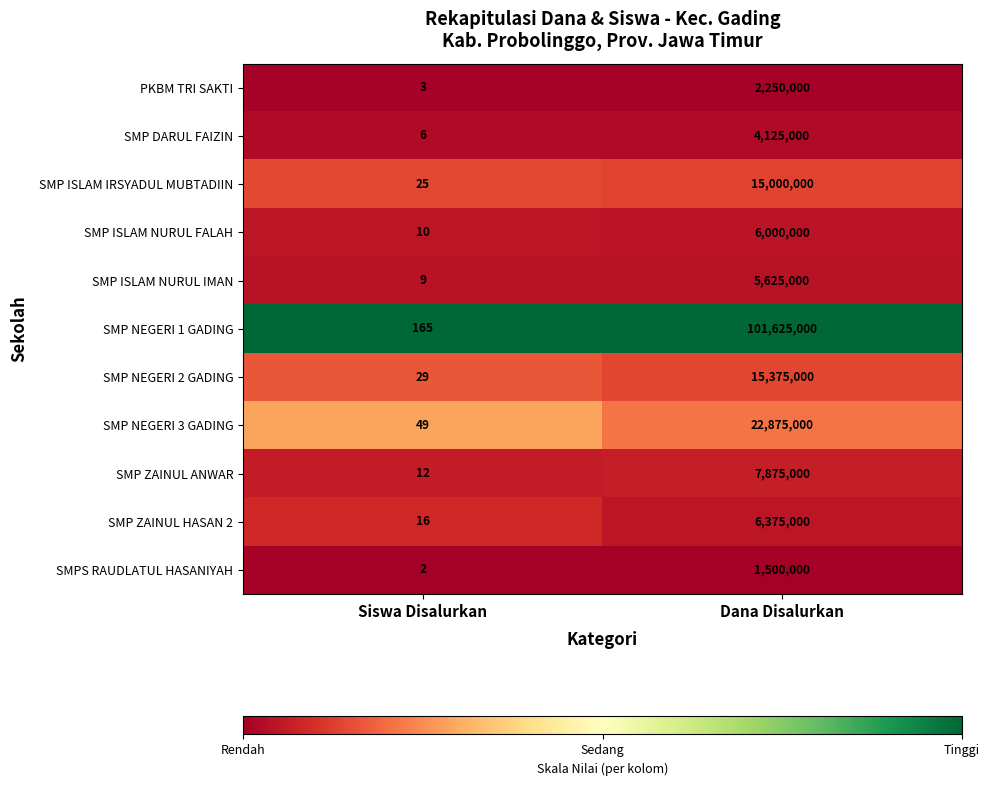

What is the difference between the highest and lowest values at Siswa Disalurkan?

163